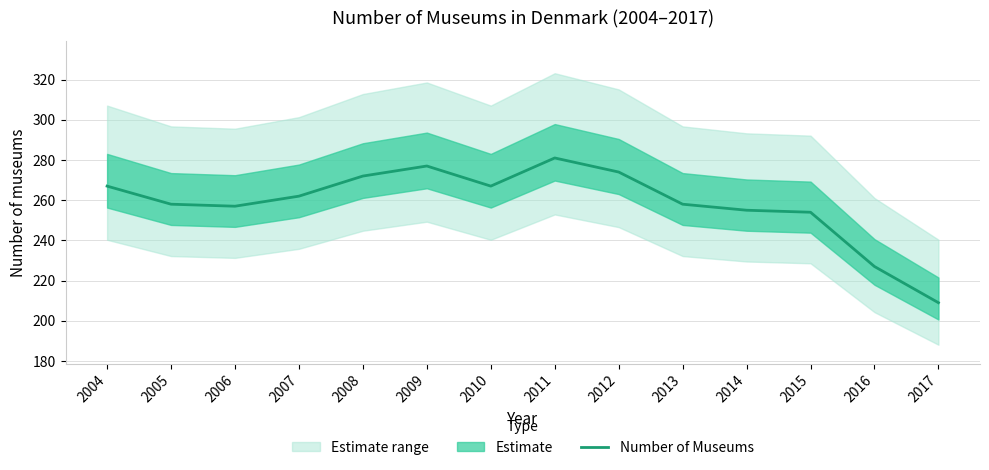

Which has a higher value, 2004 or 2012?

2012